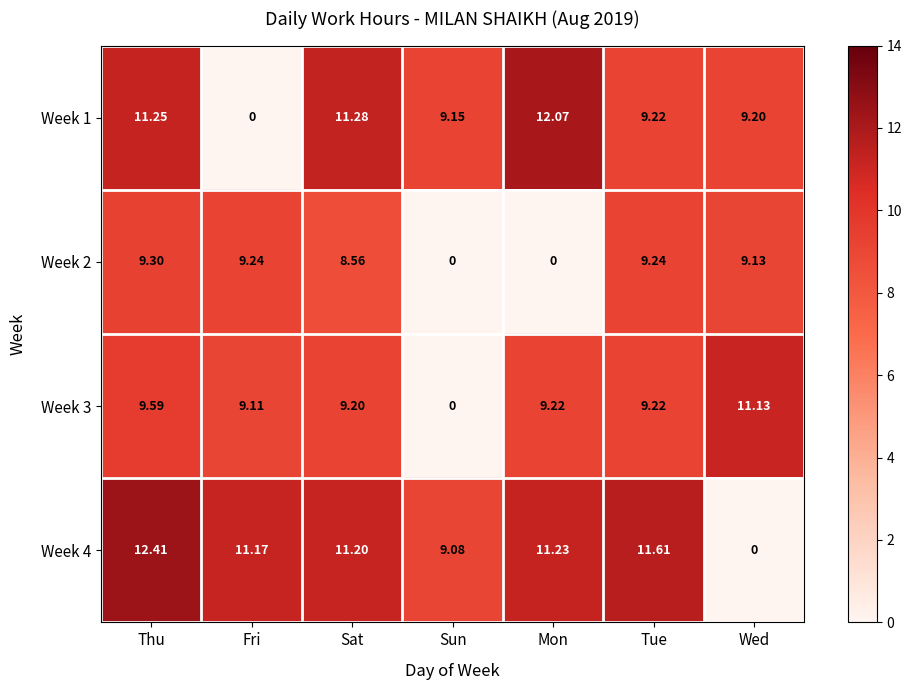

Which category has the highest value across all series?

Thu